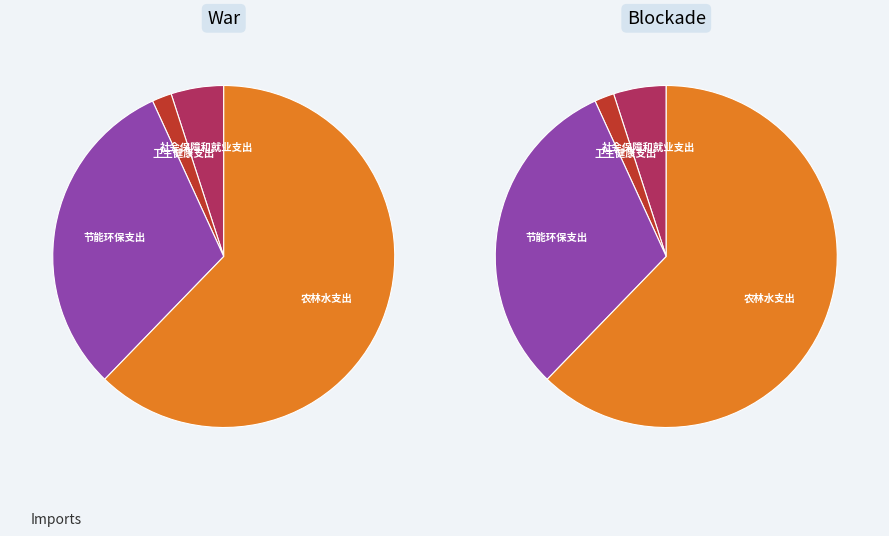

What percentage is NOT represented by 社会保障和就业支出?

95.0%